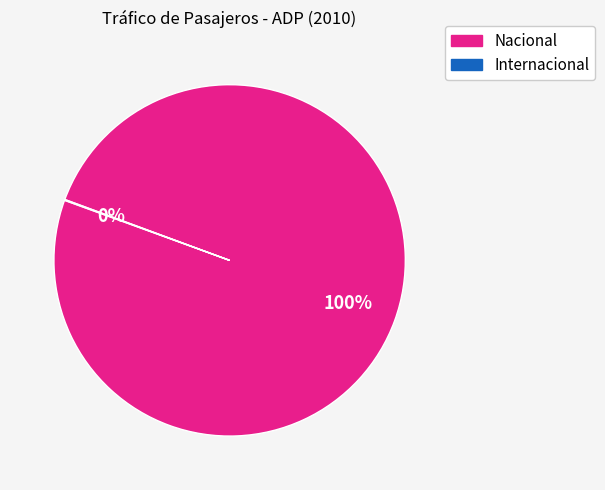

To the nearest percent, what is the difference between the largest and smallest slice percentages?

100%